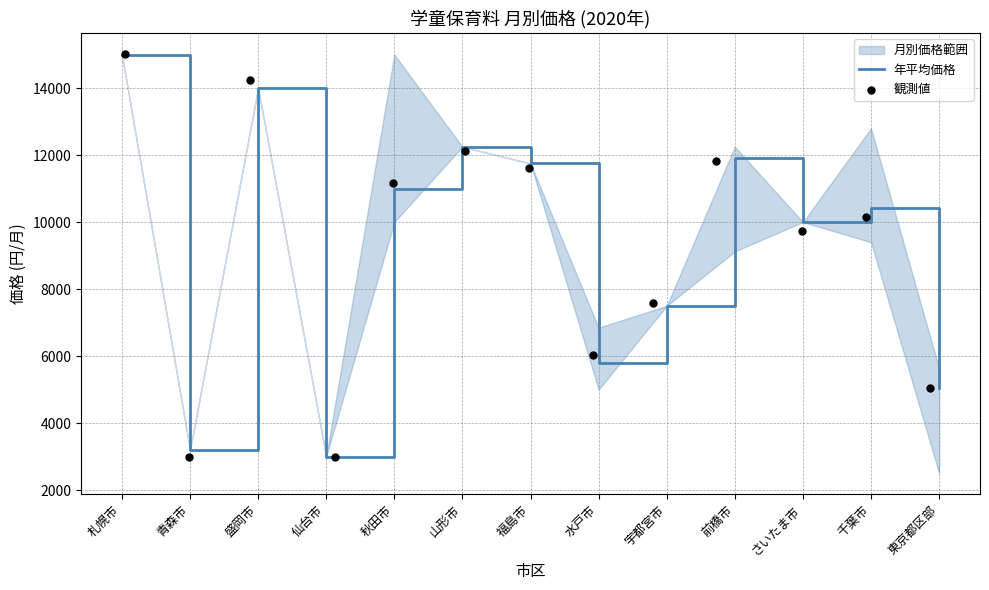

Which series reaches the maximum Y coordinate?

観測値